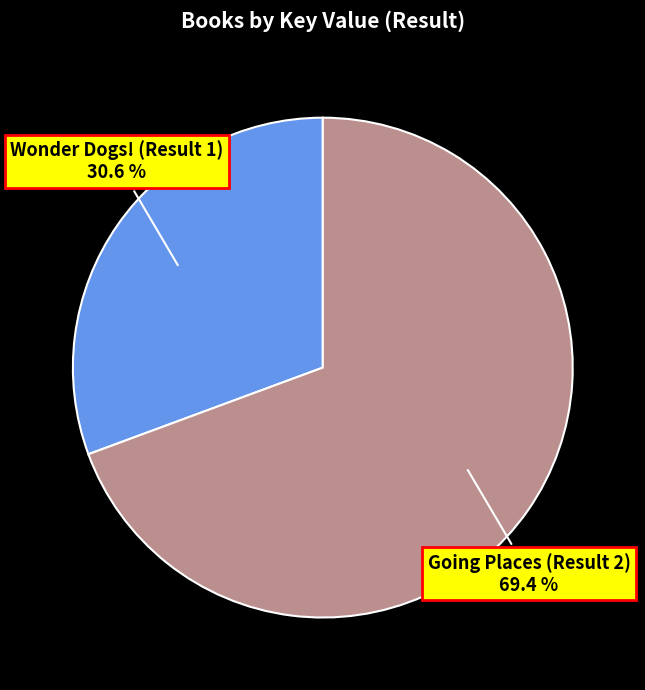

Is Wonder Dogs! (Result 1) the majority of the pie?

No